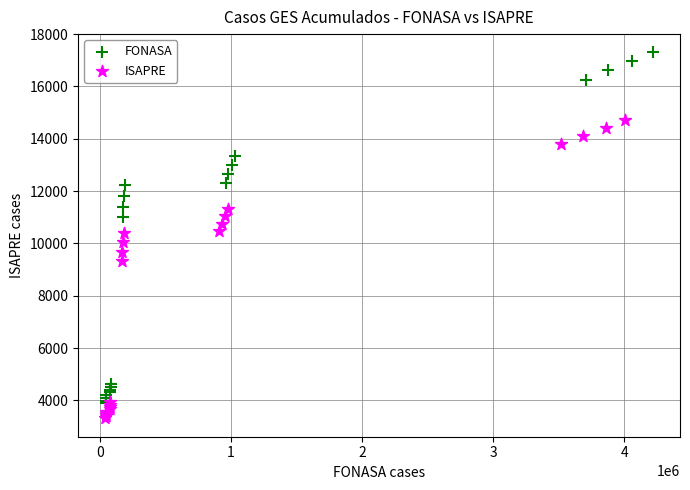

Which series reaches the maximum Y coordinate?

FONASA